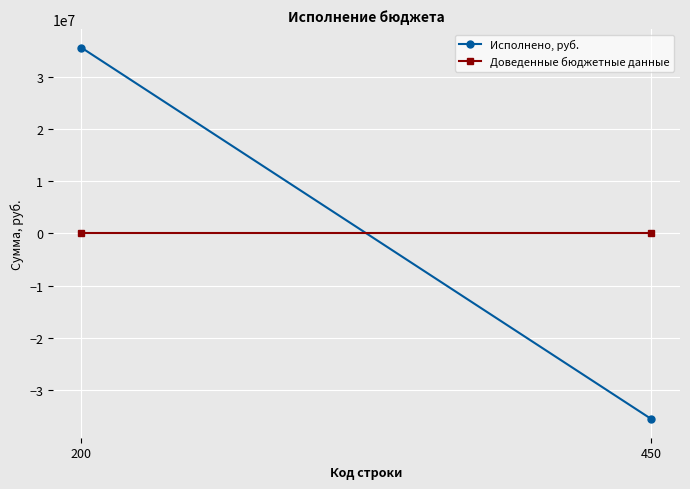

Reading left to right, extract all data points from this chart.

Исполнено, руб.: 200=35658954.6	450=-35658954.6
Доведенные бюджетные данные: 200=0.0	450=0.0